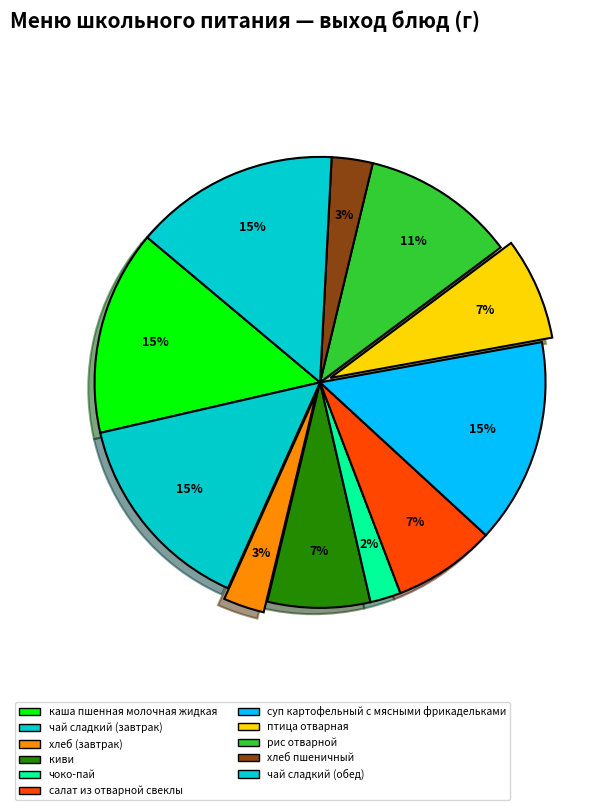

Rank the categories by value from lowest to highest.

чоко-пай, хлеб (завтрак), хлеб пшеничный, киви, салат из отварной свеклы, птица отварная, рис отварной, каша пшенная молочная жидкая, чай сладкий (завтрак), суп картофельный с мясными фрикадельками, чай сладкий (обед)